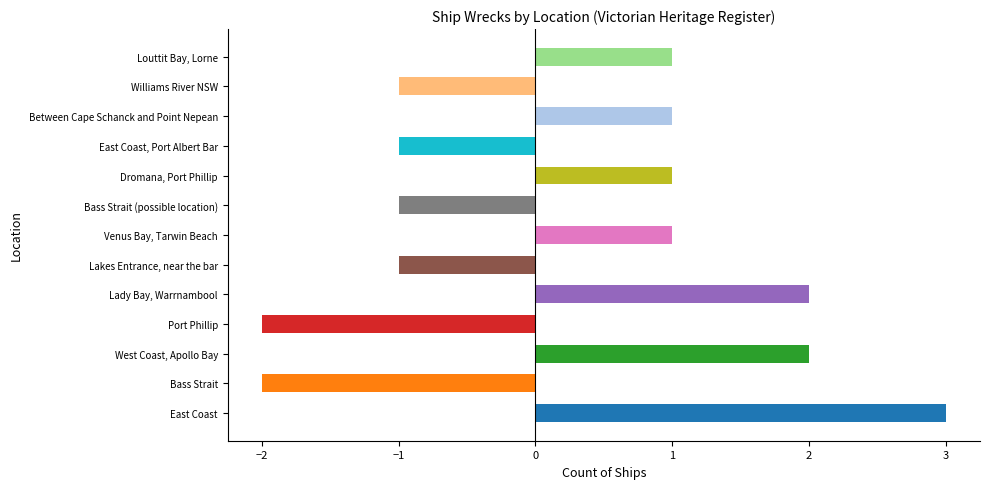

Which has a higher value, Louttit Bay, Lorne or East Coast, Port Albert Bar?

Louttit Bay, Lorne